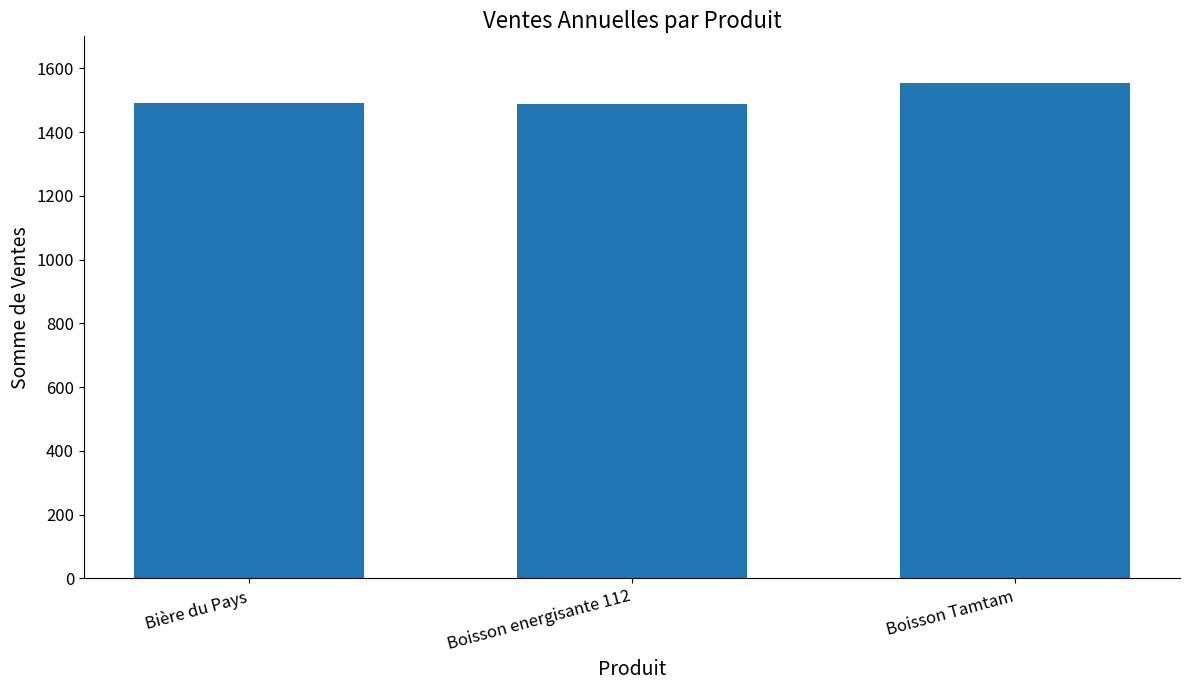

What position from the left is Boisson Tamtam?

3